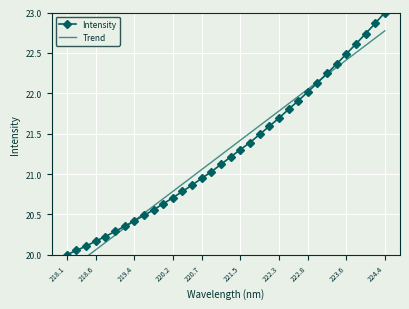

What is the highest value of the Intensity series?

23.0